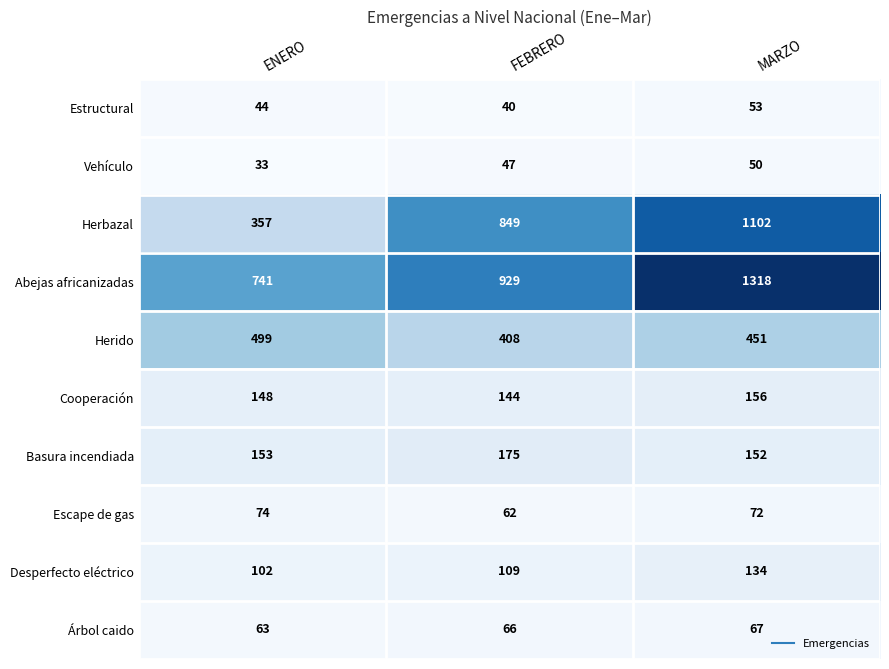

What is the average value of the Vehículo series?

43